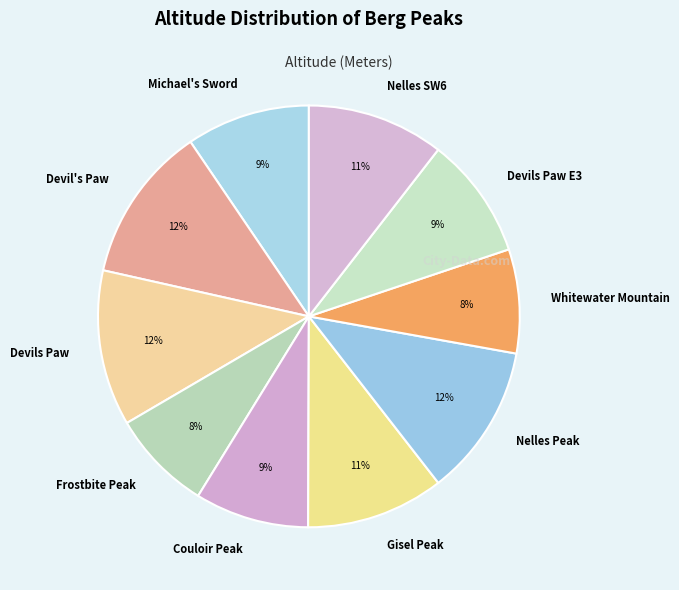

Does Devils Paw E3 represent more than half of the total?

No